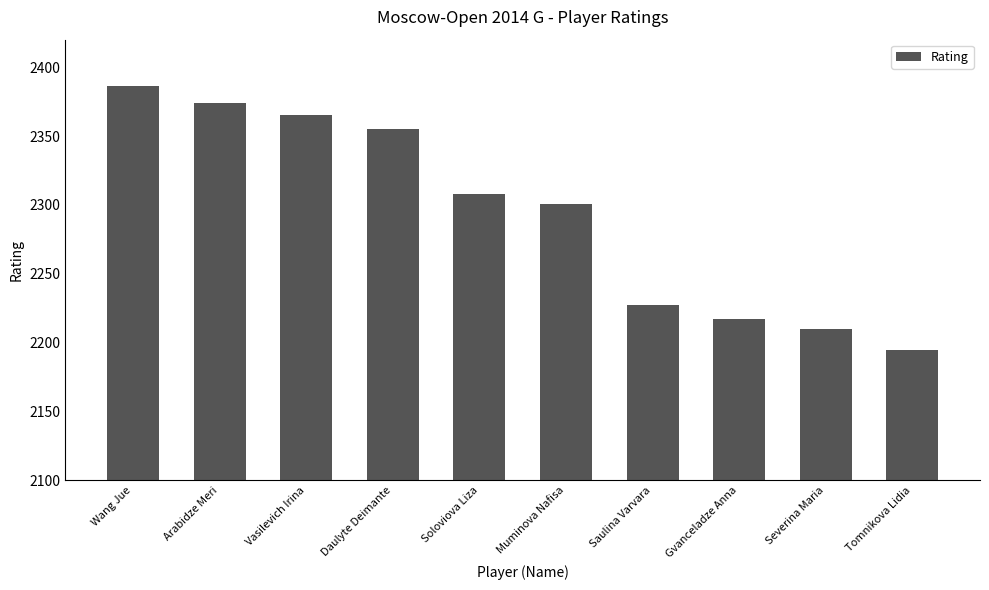

Is it true that the value at Severina Maria is 2210?

True